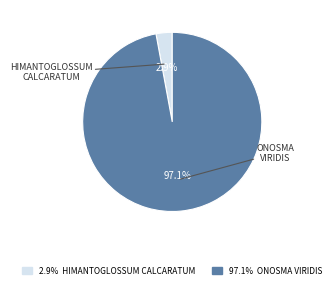

Is there a majority slice in this chart?

Yes